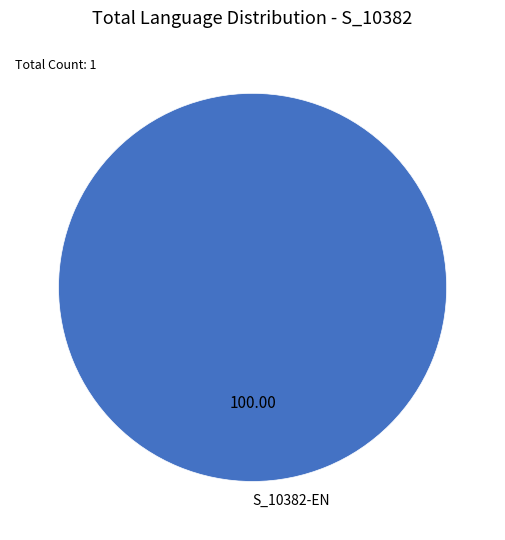

Is there any slice that represents more than half of the pie?

Yes